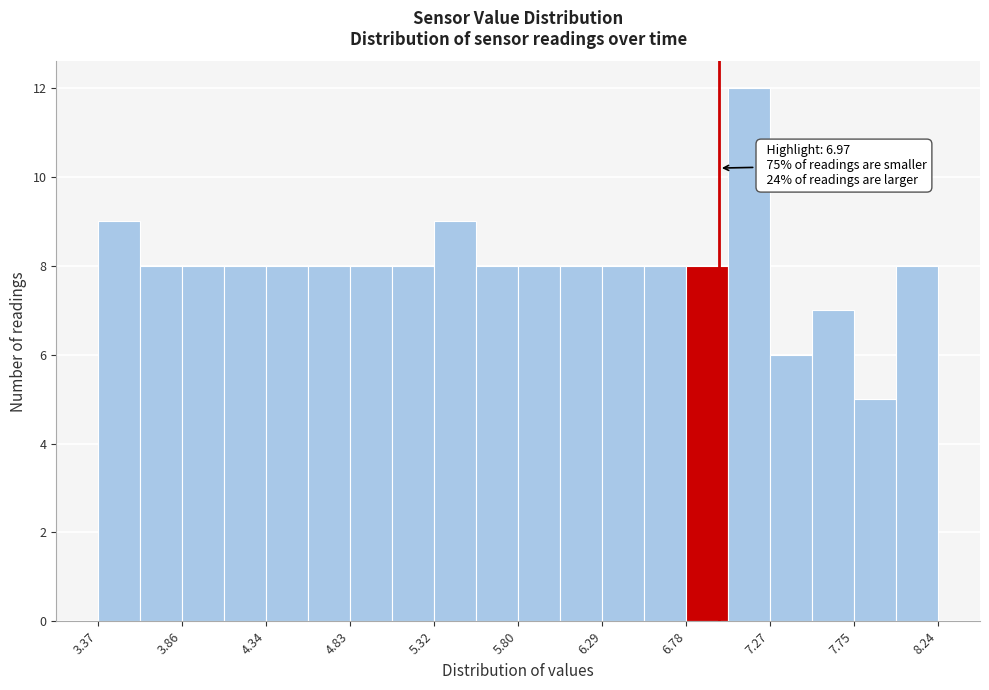

Over which range of the x-axis is the bar tallest?

7.00 to 7.25